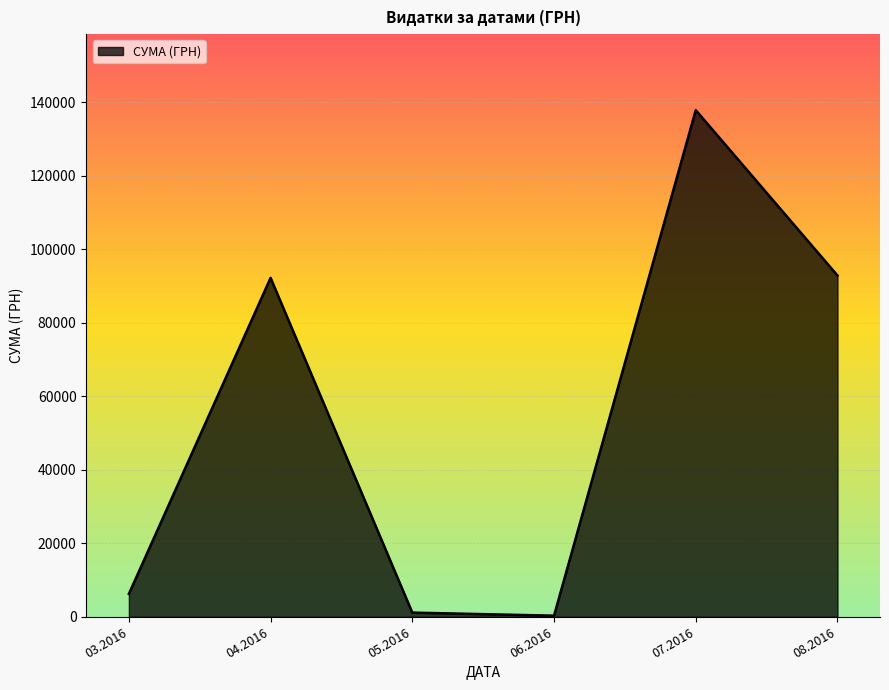

What is the sum of all values?

330564.5